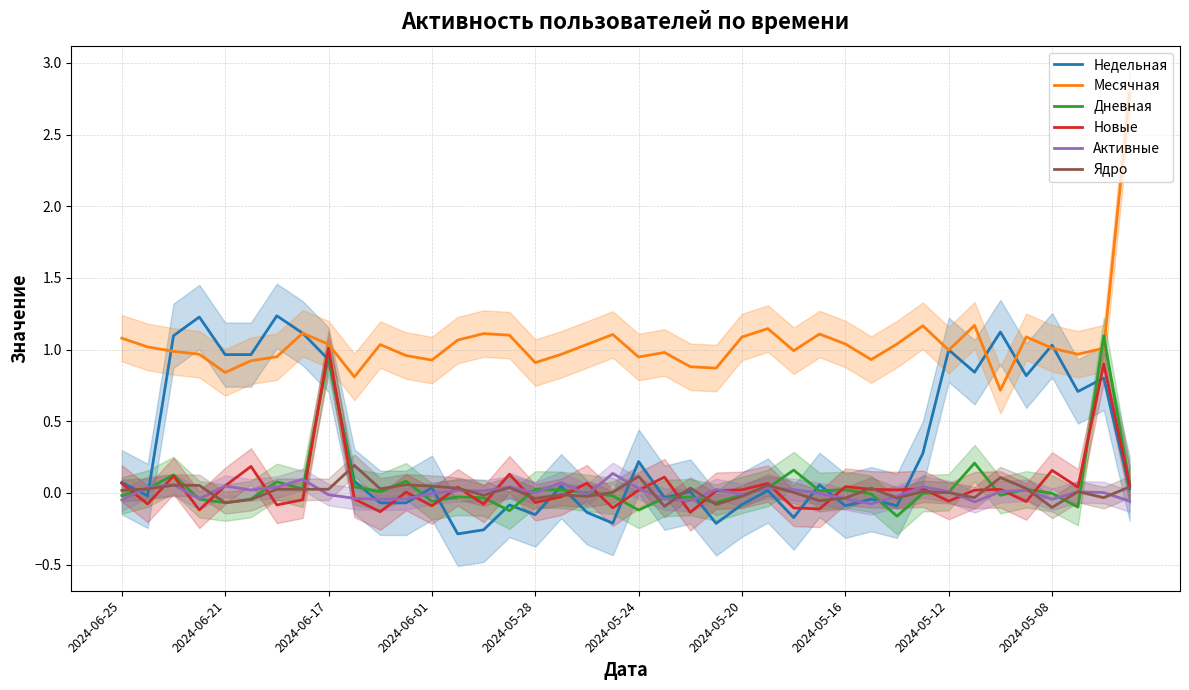

The Дневная series shows -0.0 at 37. True or false?

False